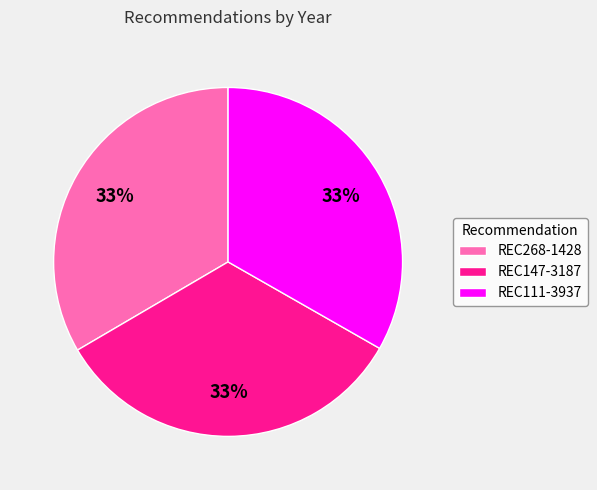

To the nearest percent, what percentage of the pie is REC147-3187?

33%